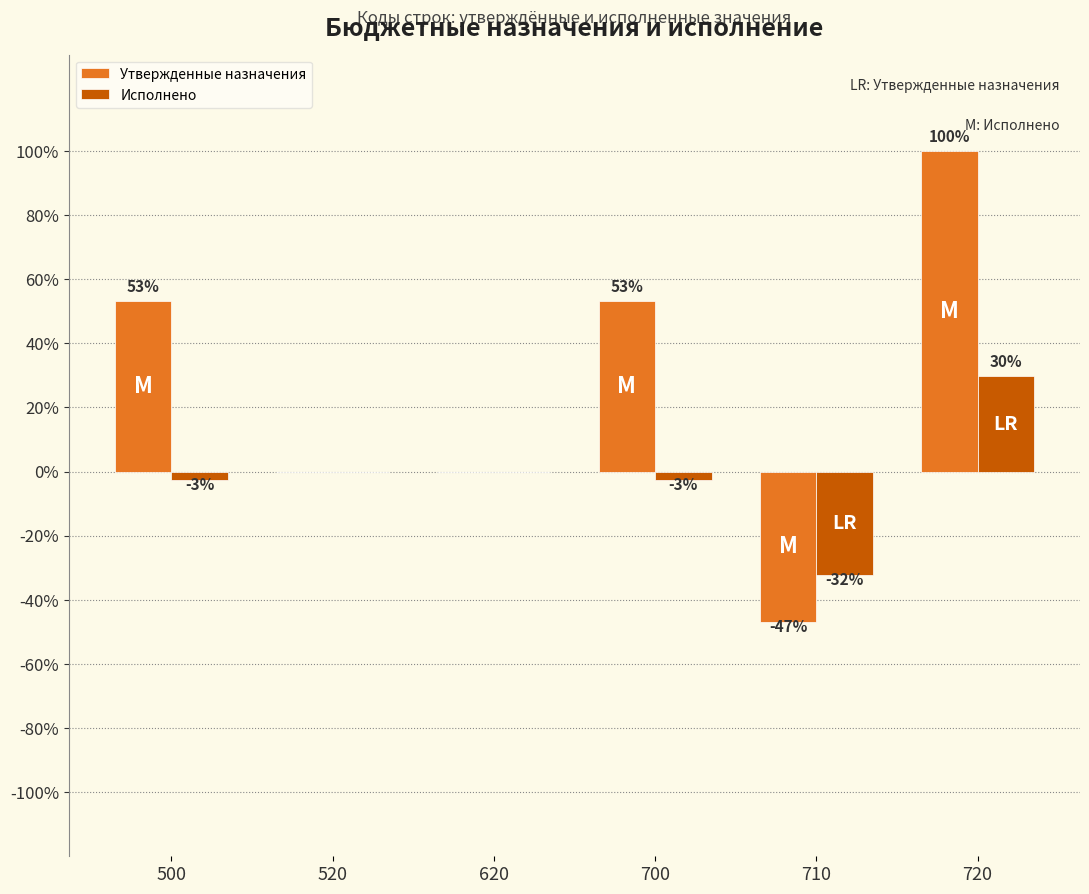

What is the difference between the Утвержденные назначения values at 710 and 720?

146.8